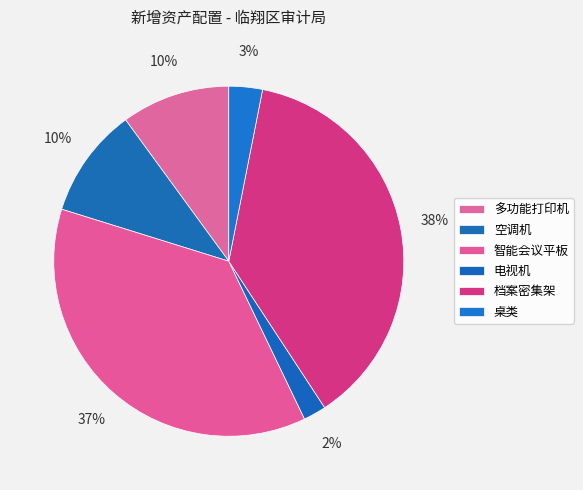

The 桌类 slice represents 11% of the pie. True or false?

False